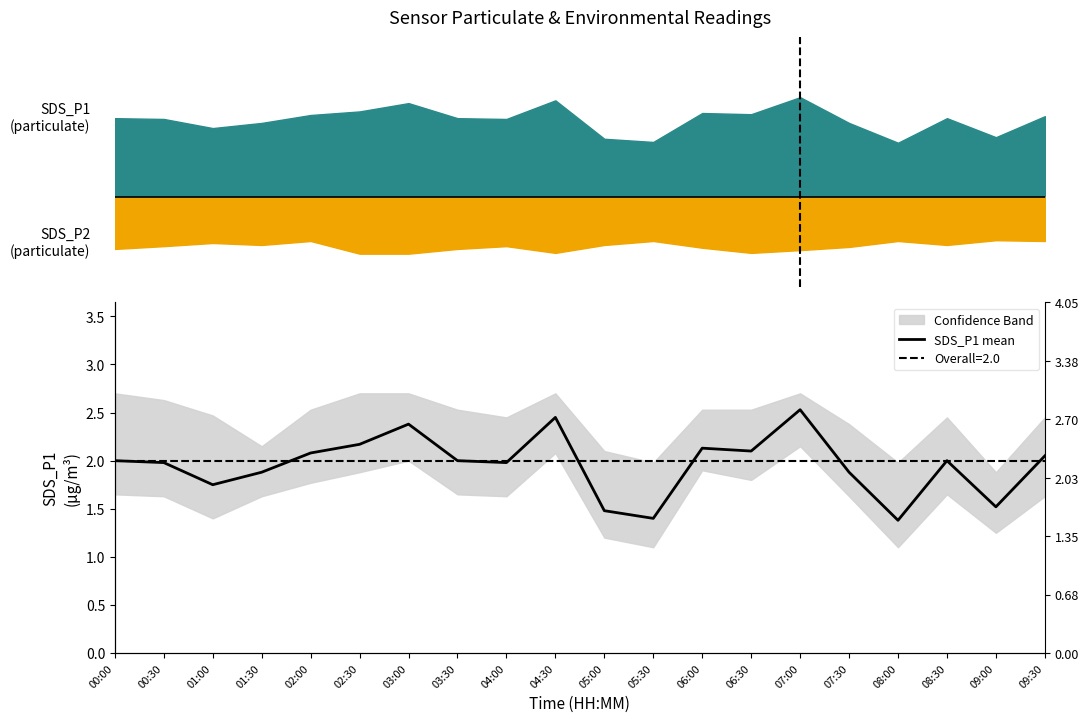

How many interior local peaks (higher than both neighbors) does the data have?

5